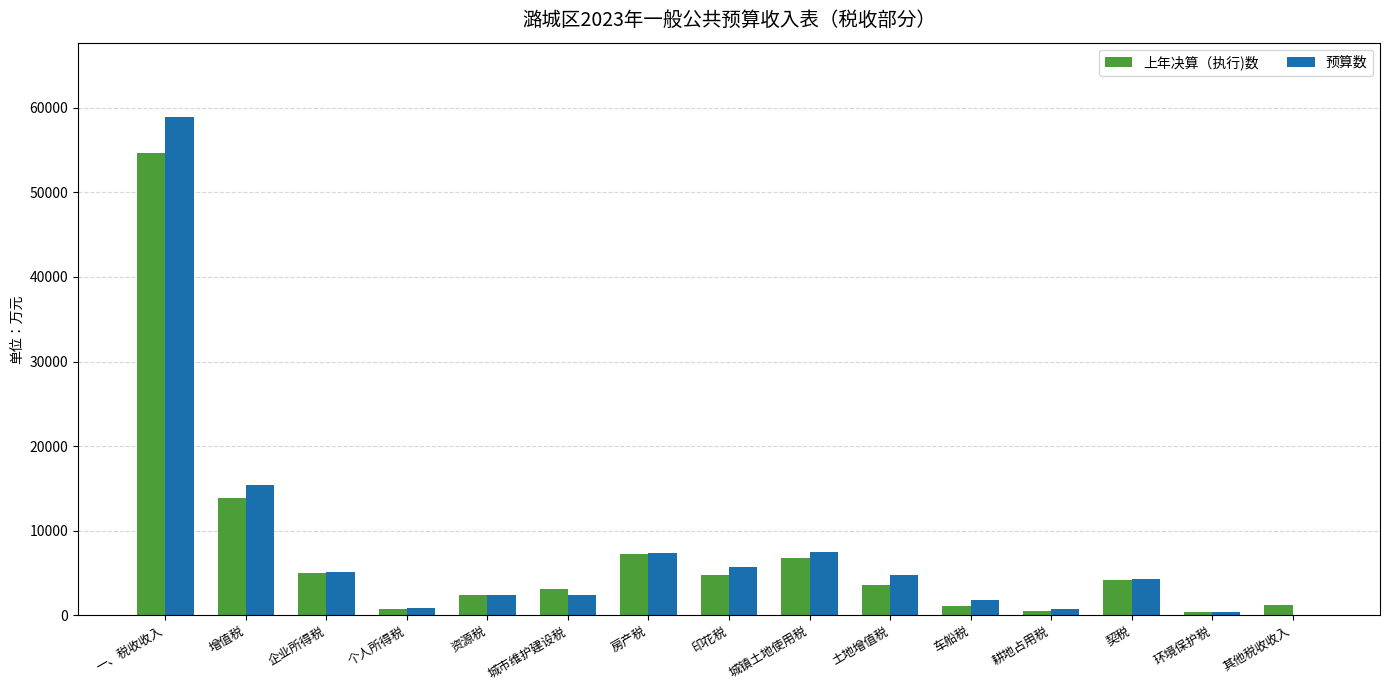

At which category is the sum across all series the highest?

一、税收收入